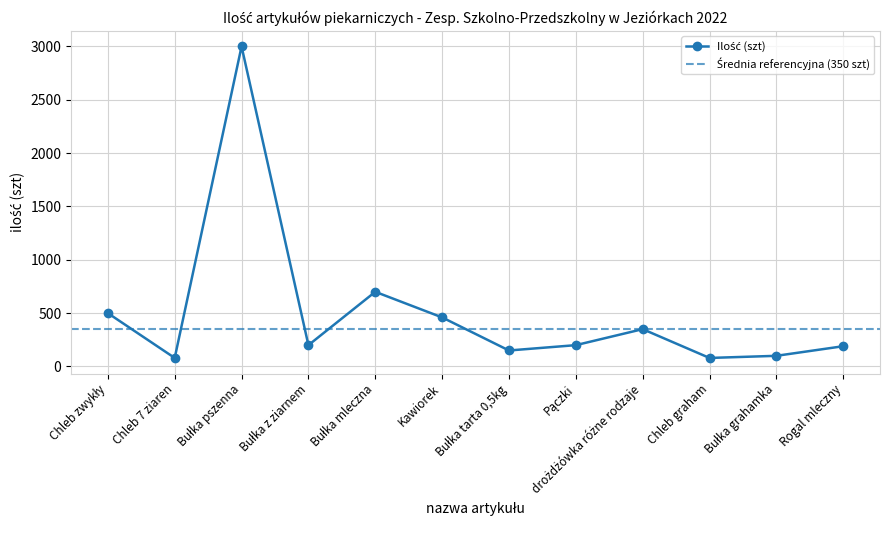

At which label does the data first exceed 200?

Chleb zwykły